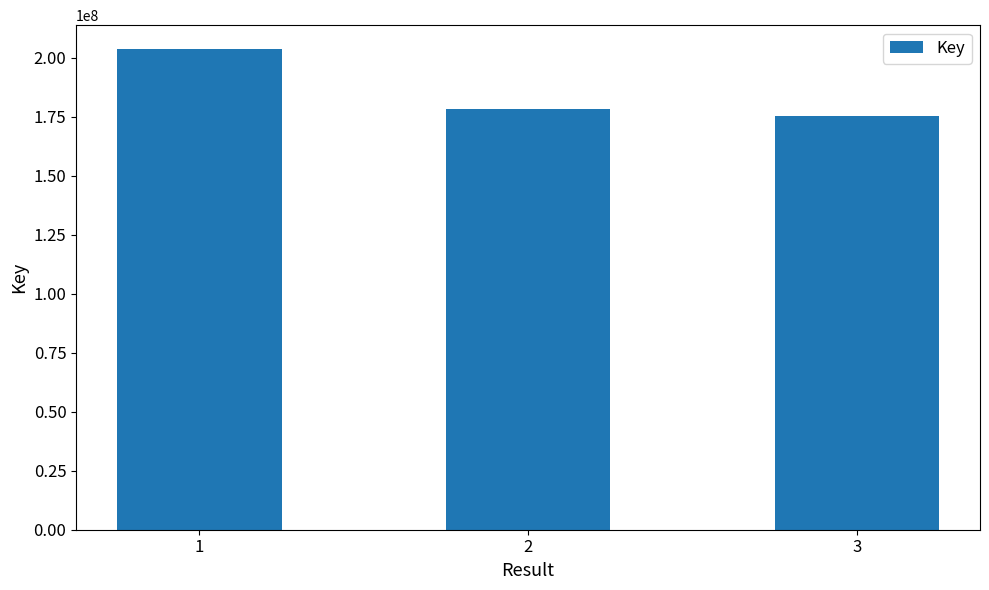

Reading left to right, what are all the values shown in this chart?

1=203560791	2=178309809	3=175173181